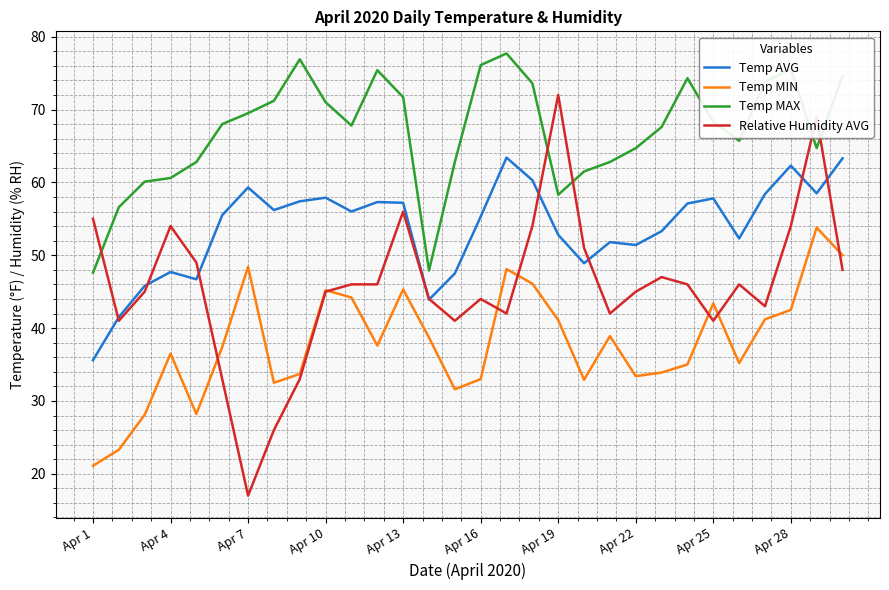

What is the maximum value for Temp AVG?

63.4